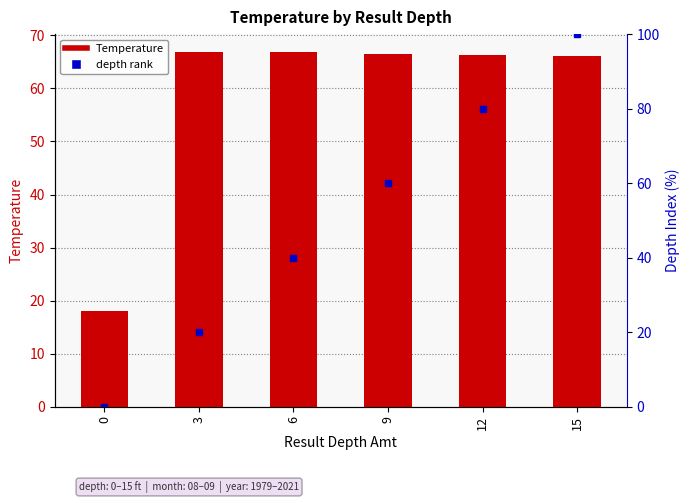

True or false: the data shows 89.5 at 9.

False